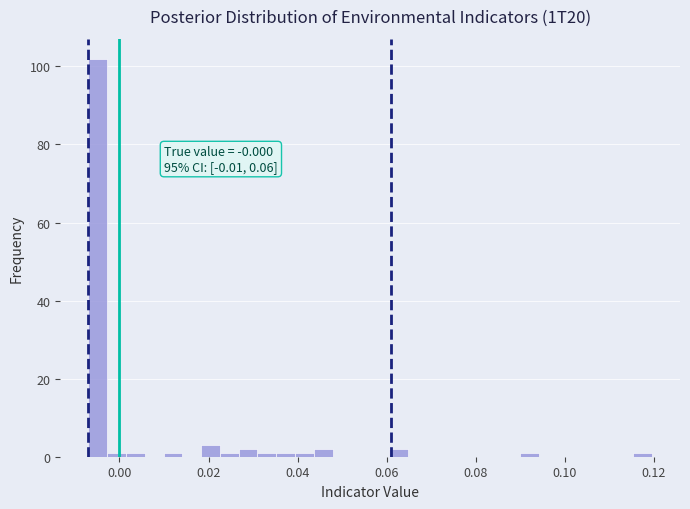

Read against the x-axis, roughly where is the centre of the tallest bar?

-0.004